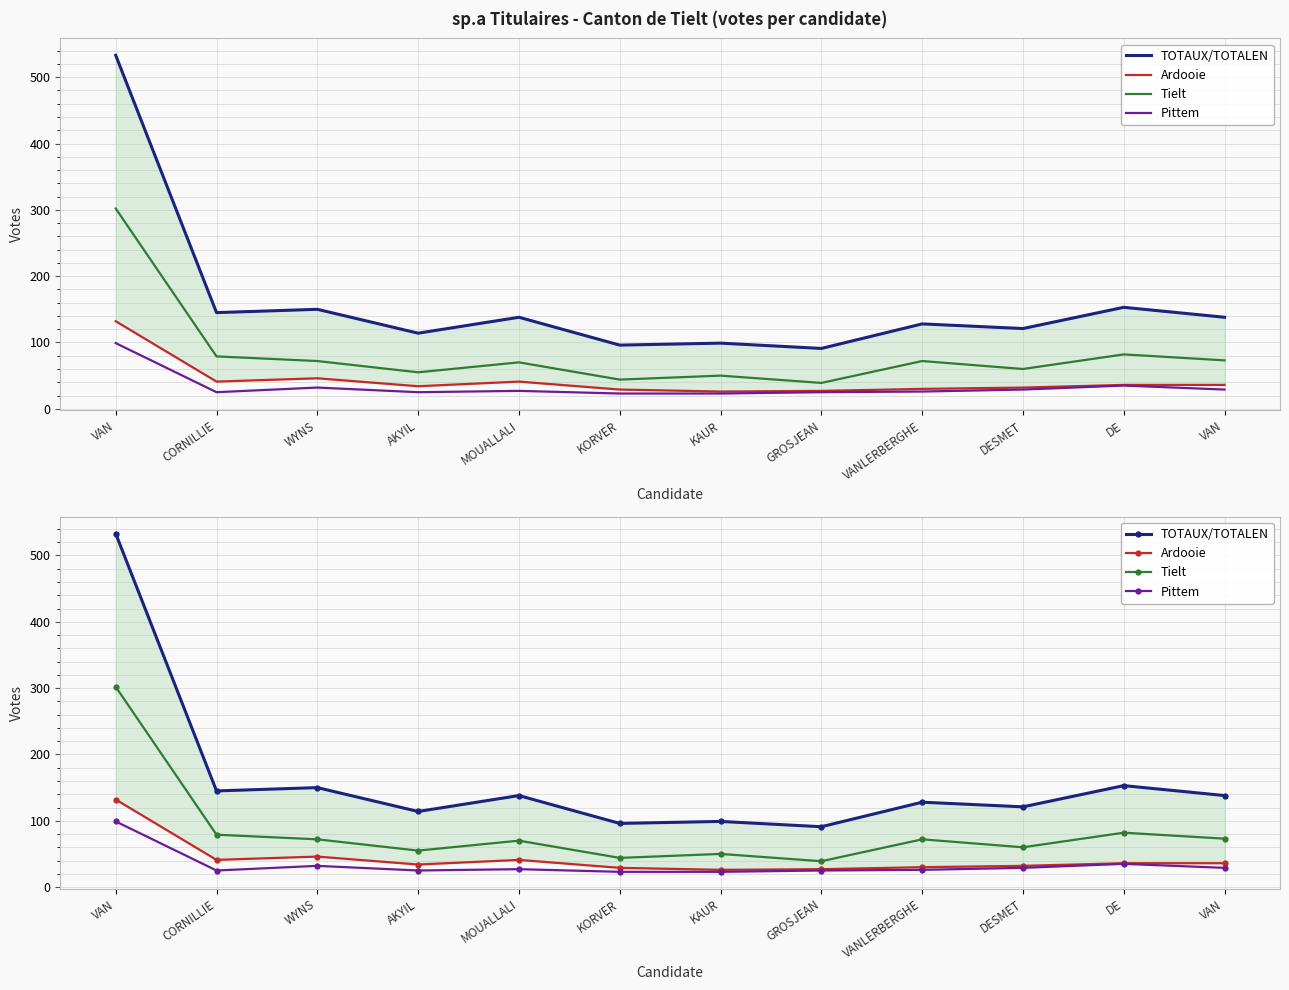

How many interior local peaks does the TOTAUX/TOTALEN series have?

5